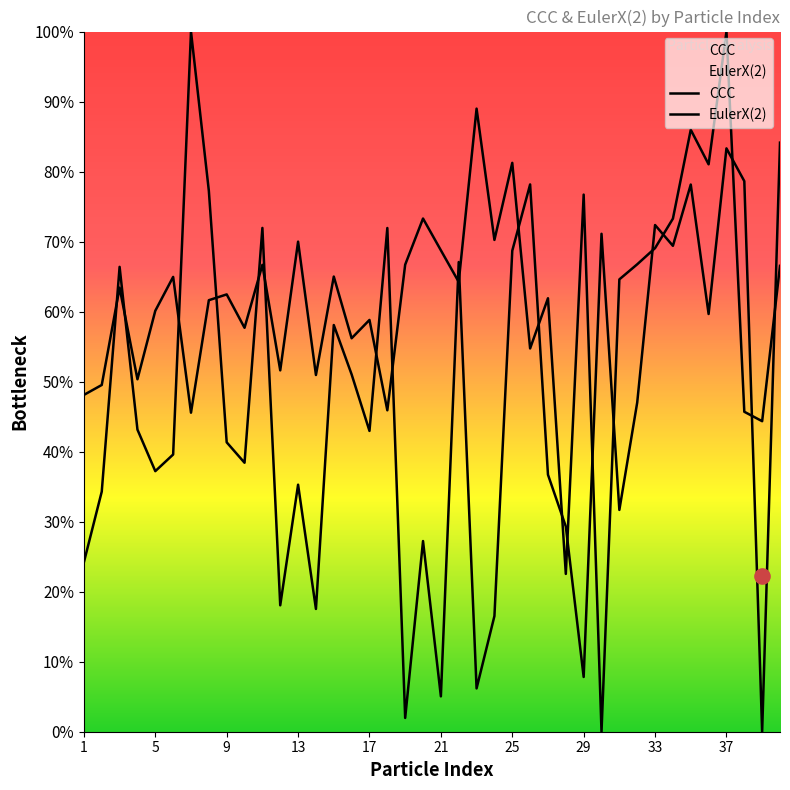

Is the value of CCC at 27 greater than the value of EulerX(2) at 15?

No